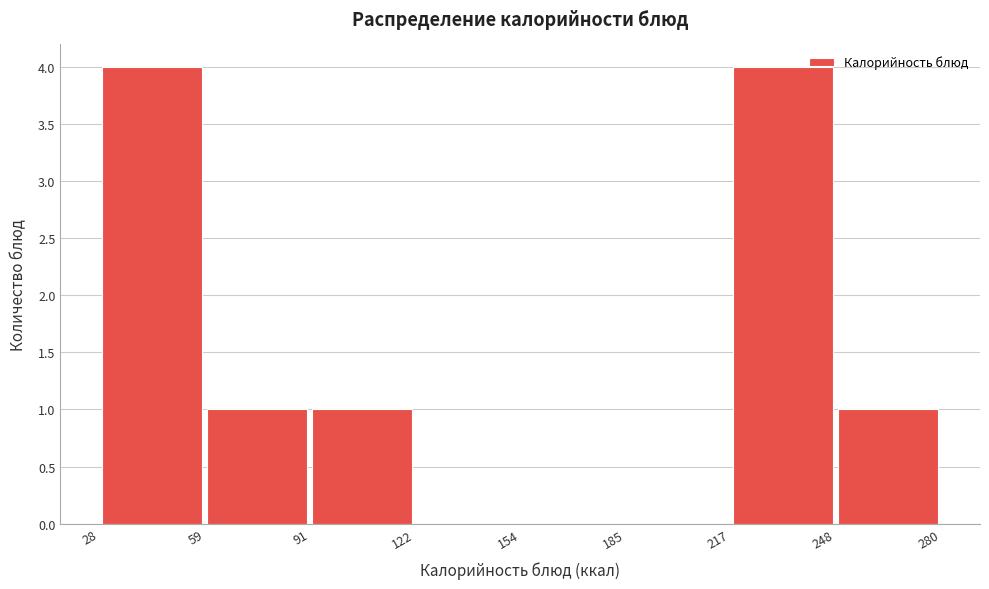

Reading left to right, transcribe this chart: for each bar, give the range it covers on the x-axis and its height. The values are not printed on the chart, so give them approximately, as read against the axis.

28 to 59: 4
59 to 91: 1
91 to 122: 1
122 to 154: 0
154 to 185: 0
185 to 217: 0
217 to 248: 4
248 to 280: 1